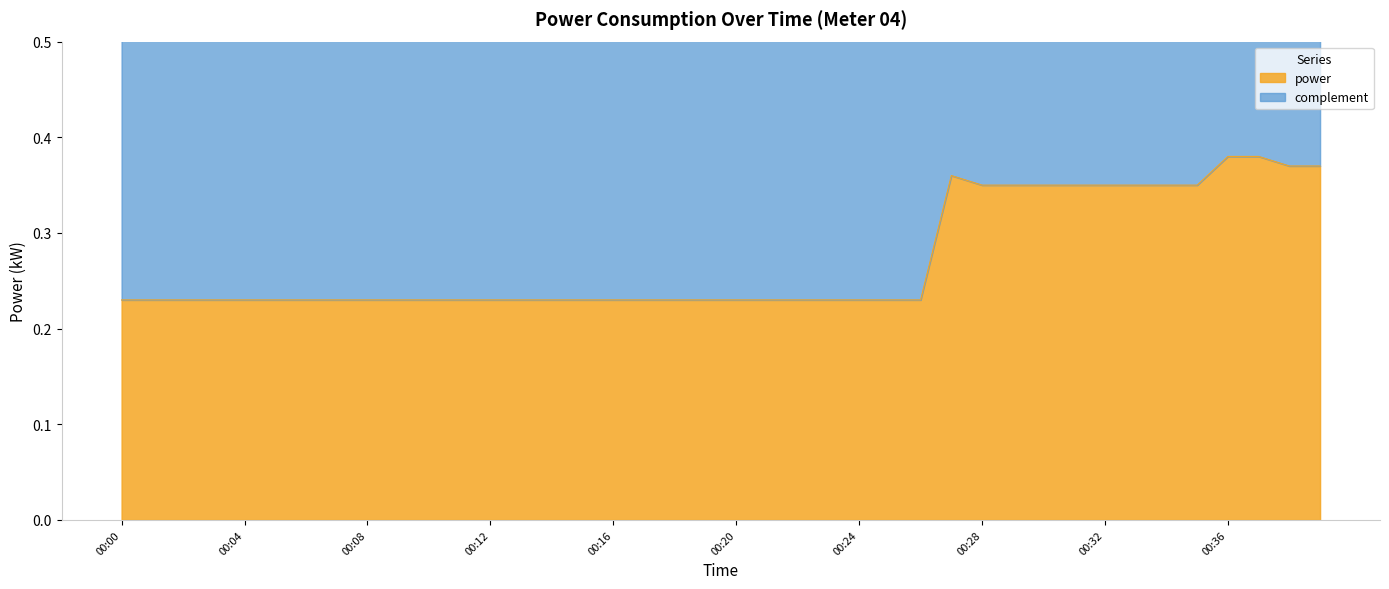

The value at 00:16 is 0.1. True or false?

False